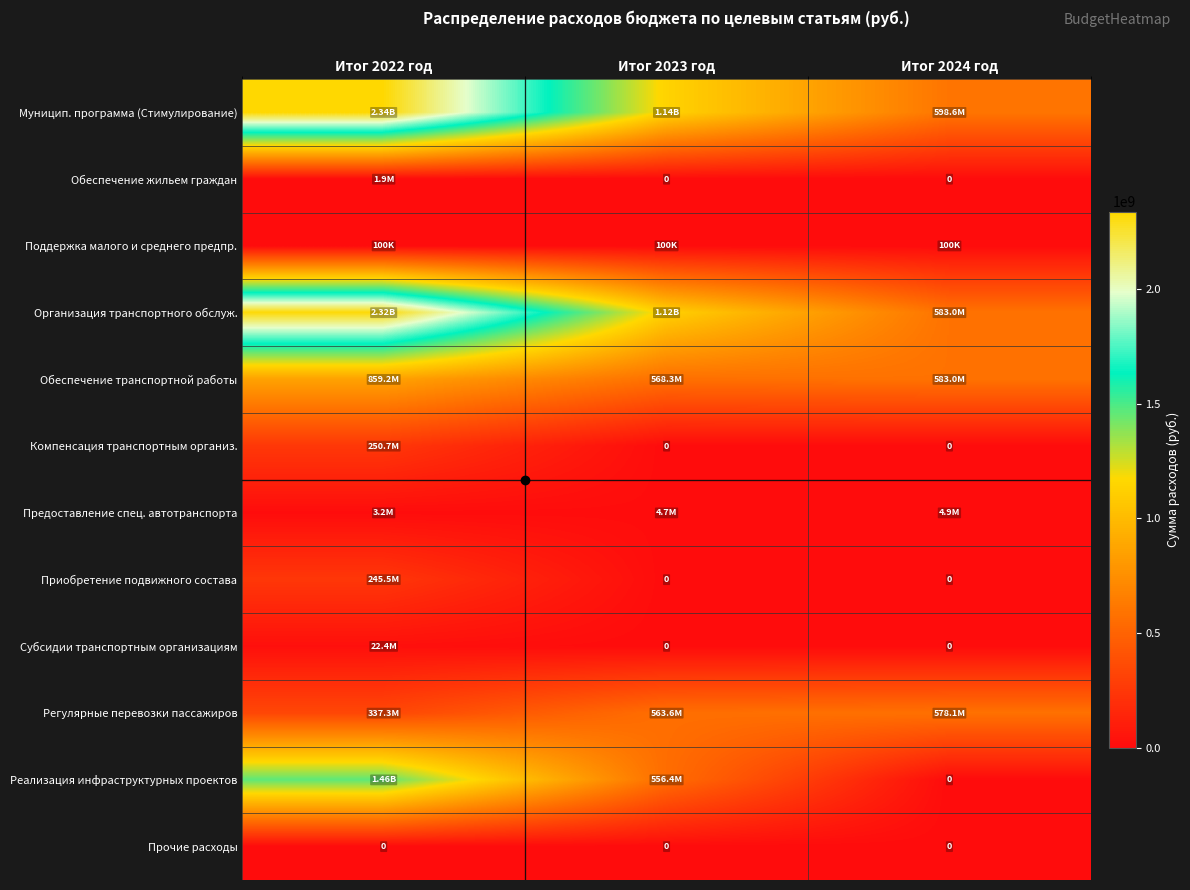

List the series in order of their peak value, highest first.

Муницип. программа (Стимулирование), Организация транспортного обслуж., Реализация инфраструктурных проектов, Обеспечение транспортной работы, Регулярные перевозки пассажиров, Компенсация транспортным организ., Приобретение подвижного состава, Субсидии транспортным организациям, Предоставление спец. автотранспорта, Обеспечение жильем граждан, Поддержка малого и среднего предпр., Прочие расходы